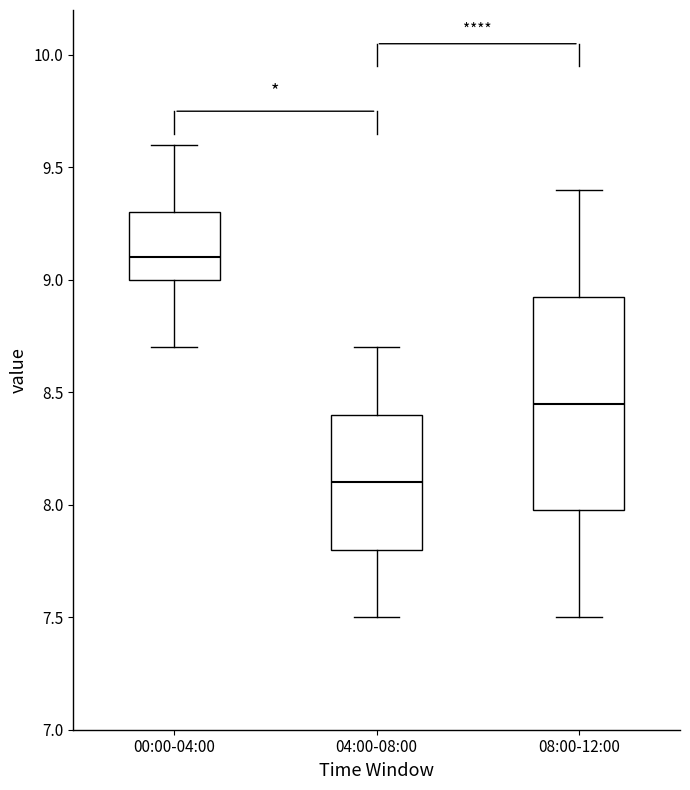

Reading left to right, transcribe this box plot: for each box, give where its median line is, the range the box spans, and where its two whiskers end, as read against the y-axis. The values are not printed on the chart, so give them approximately, as read against the axis.

00:00-04:00: median 9.10, box 9.00 to 9.30, whiskers 8.70 to 9.60
04:00-08:00: median 8.10, box 7.80 to 8.40, whiskers 7.50 to 8.70
08:00-12:00: median 8.45, box 8.00 to 8.95, whiskers 7.50 to 9.40